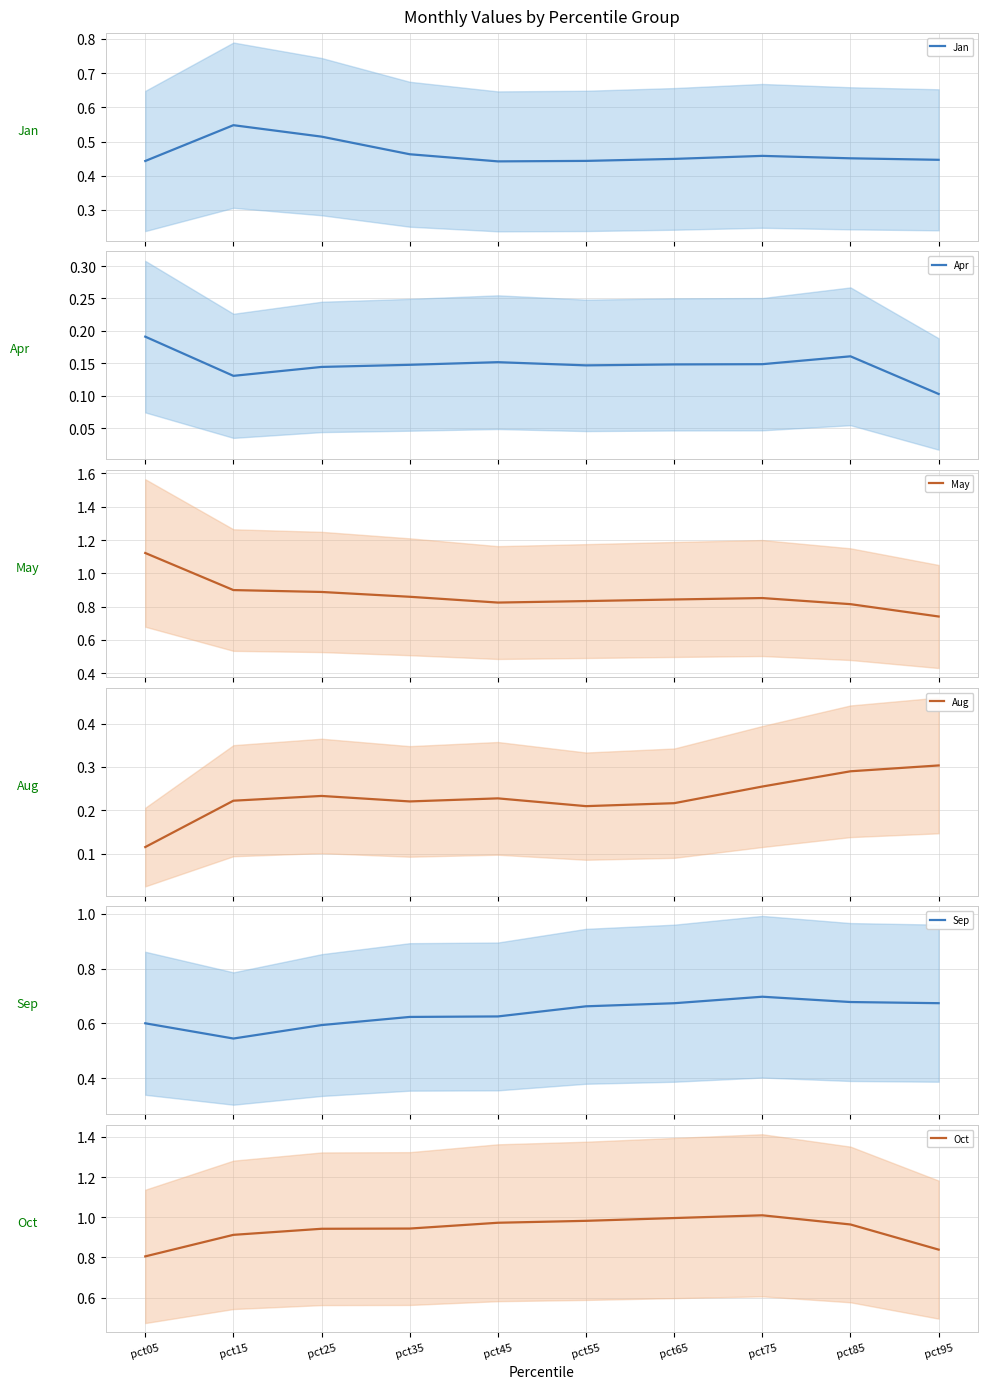

Reading left to right, what are all the values shown in this chart?

Jan: pct05=0.4	pct15=0.5	pct25=0.5	pct35=0.5	pct45=0.4	pct55=0.4	pct65=0.4	pct75=0.5	pct85=0.5	pct95=0.4
Apr: pct05=0.2	pct15=0.1	pct25=0.1	pct35=0.1	pct45=0.2	pct55=0.1	pct65=0.1	pct75=0.1	pct85=0.2	pct95=0.1
May: pct05=1.1	pct15=0.9	pct25=0.9	pct35=0.9	pct45=0.8	pct55=0.8	pct65=0.8	pct75=0.9	pct85=0.8	pct95=0.7
Aug: pct05=0.1	pct15=0.2	pct25=0.2	pct35=0.2	pct45=0.2	pct55=0.2	pct65=0.2	pct75=0.3	pct85=0.3	pct95=0.3
Sep: pct05=0.6	pct15=0.5	pct25=0.6	pct35=0.6	pct45=0.6	pct55=0.7	pct65=0.7	pct75=0.7	pct85=0.7	pct95=0.7
Oct: pct05=0.8	pct15=0.9	pct25=0.9	pct35=0.9	pct45=1.0	pct55=1.0	pct65=1.0	pct75=1.0	pct85=1.0	pct95=0.8